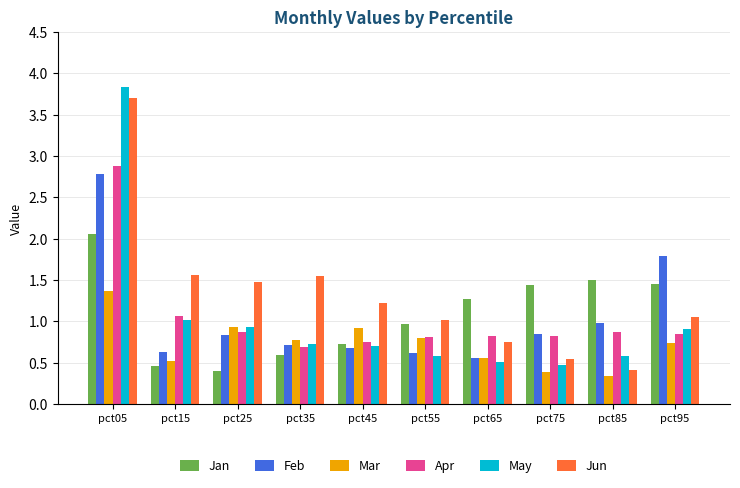

Which series has the widest spread of values?

May